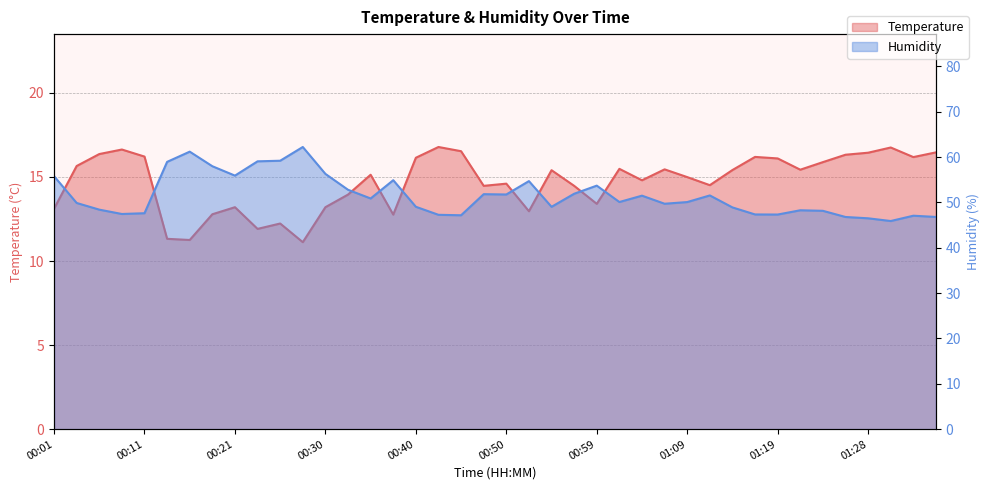

What are all the series names shown in the legend?

Temperature, Humidity